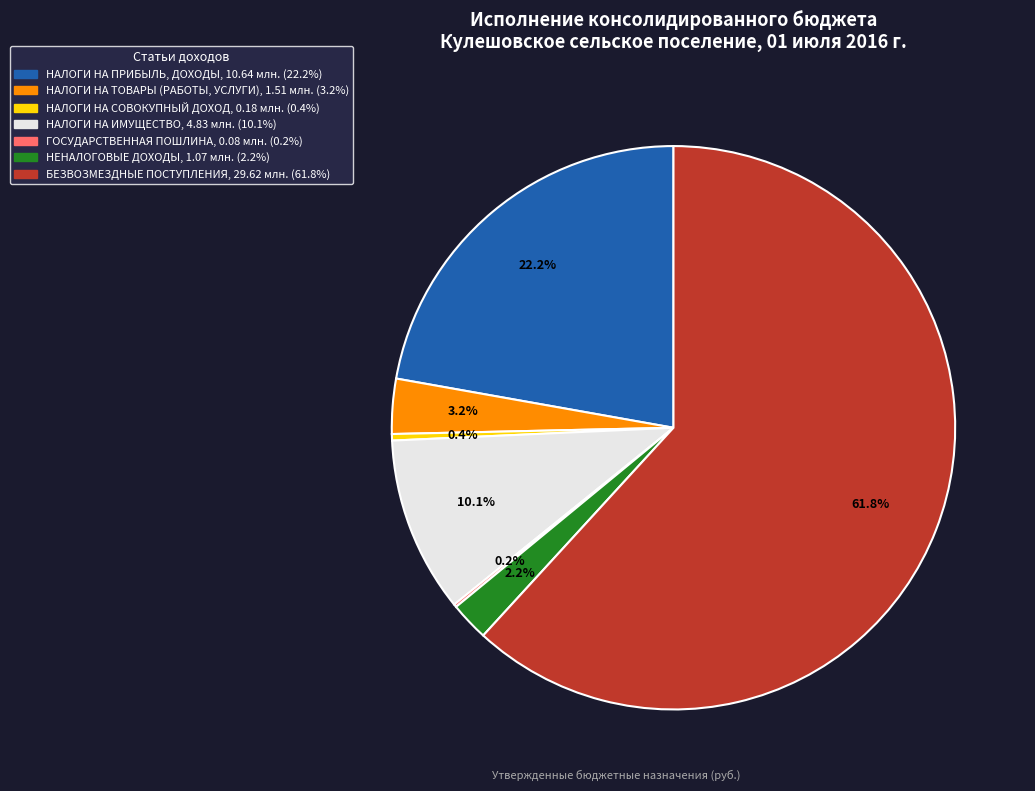

Which category has the biggest portion of the pie?

БЕЗВОЗМЕЗДНЫЕ ПОСТУПЛЕНИЯ